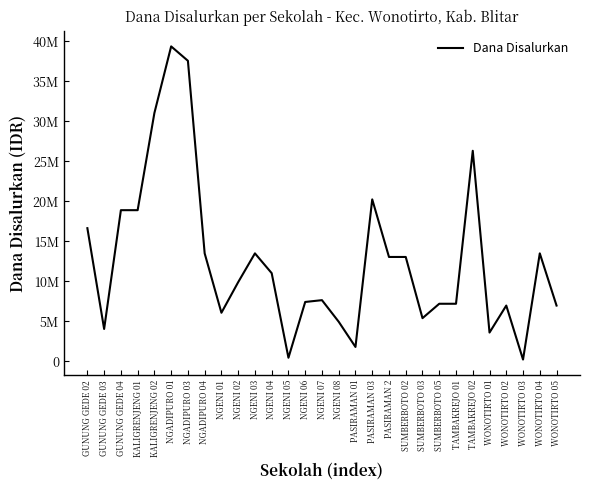

What is the average value?

12638793